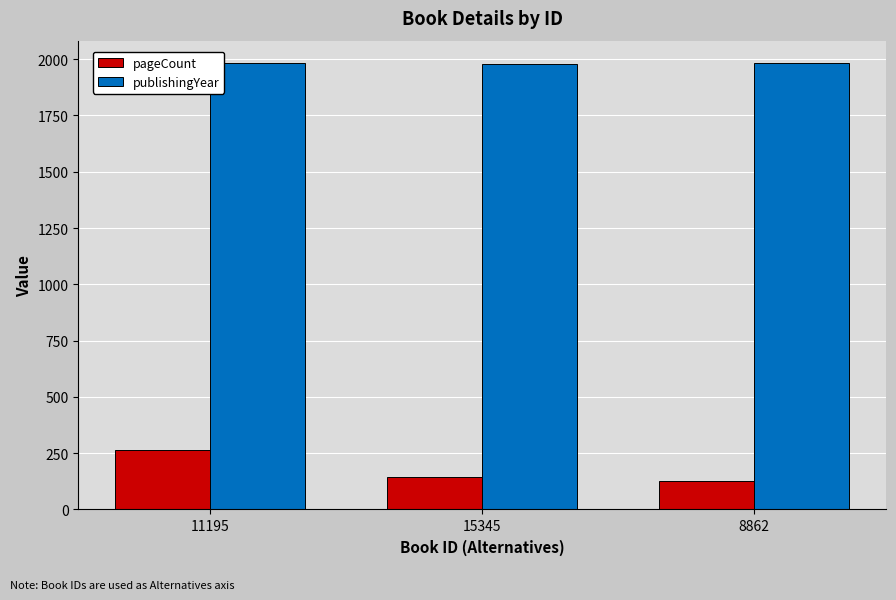

How many bars are there in each group?

2